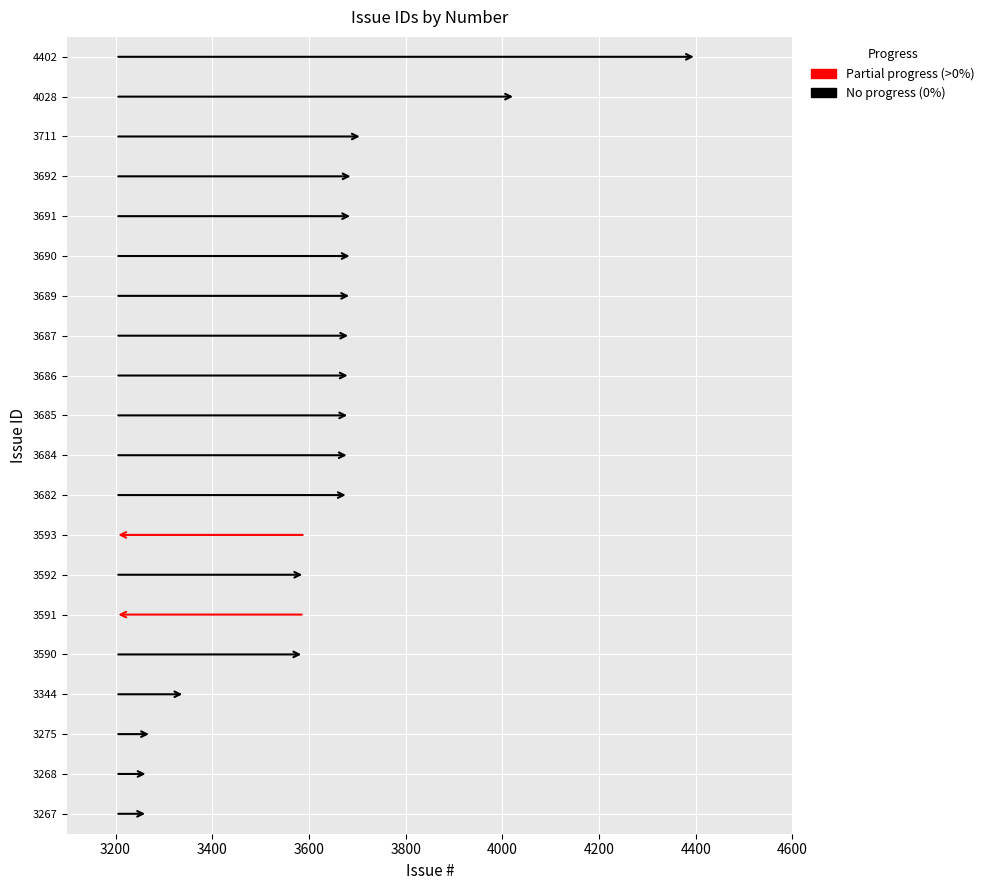

What is the change in value from 3692 to 3268?

-424